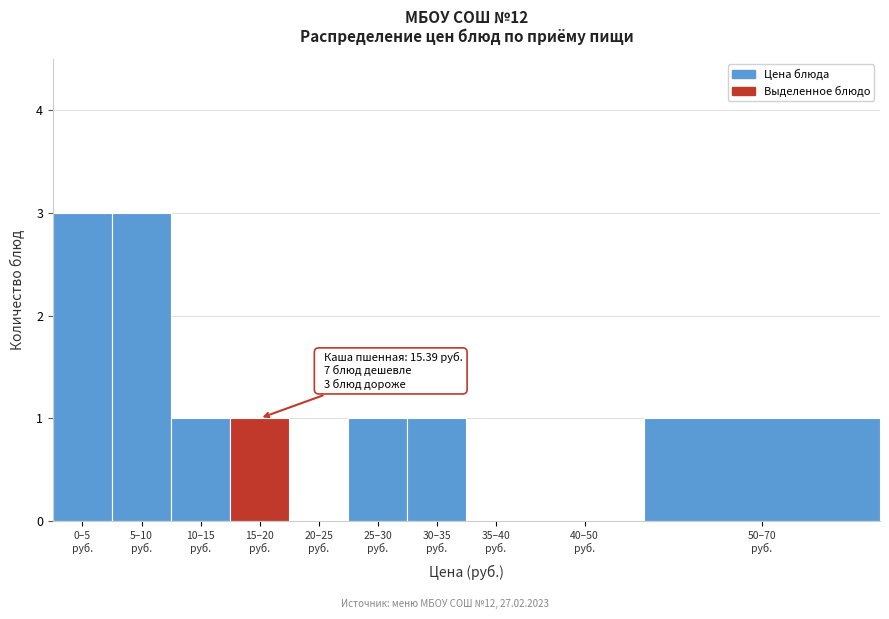

What is the sum of all values?

11